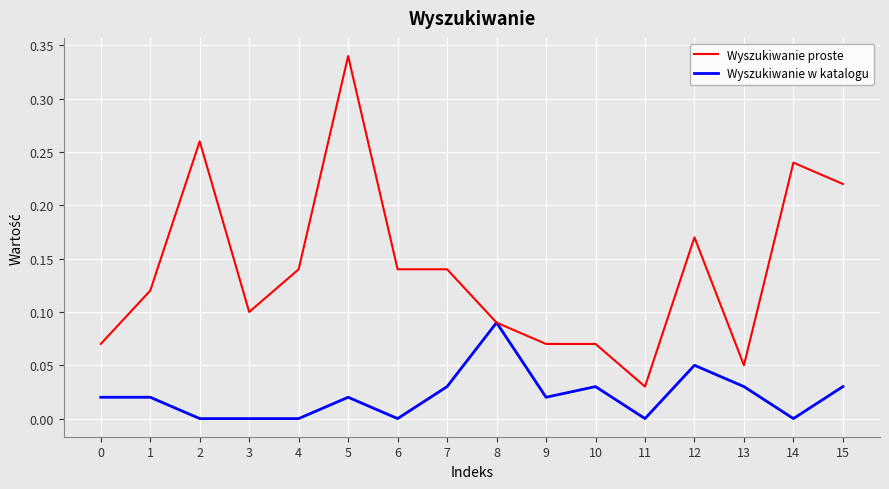

At which label does Wyszukiwanie w katalogu reach its peak?

8